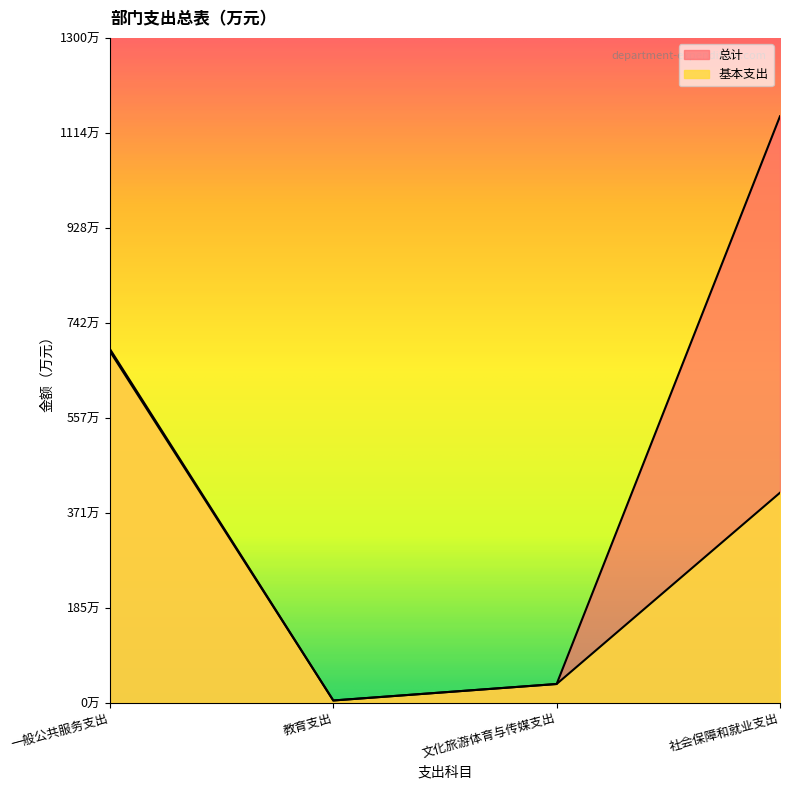

Reading left to right, transcribe all the data shown in this chart.

总计: 一般公共服务支出=691.3	教育支出=4.1	文化旅游体育与传媒支出=36.3	社会保障和就业支出=1146.7
基本支出: 一般公共服务支出=686.9	教育支出=4.1	文化旅游体育与传媒支出=36.3	社会保障和就业支出=410.4